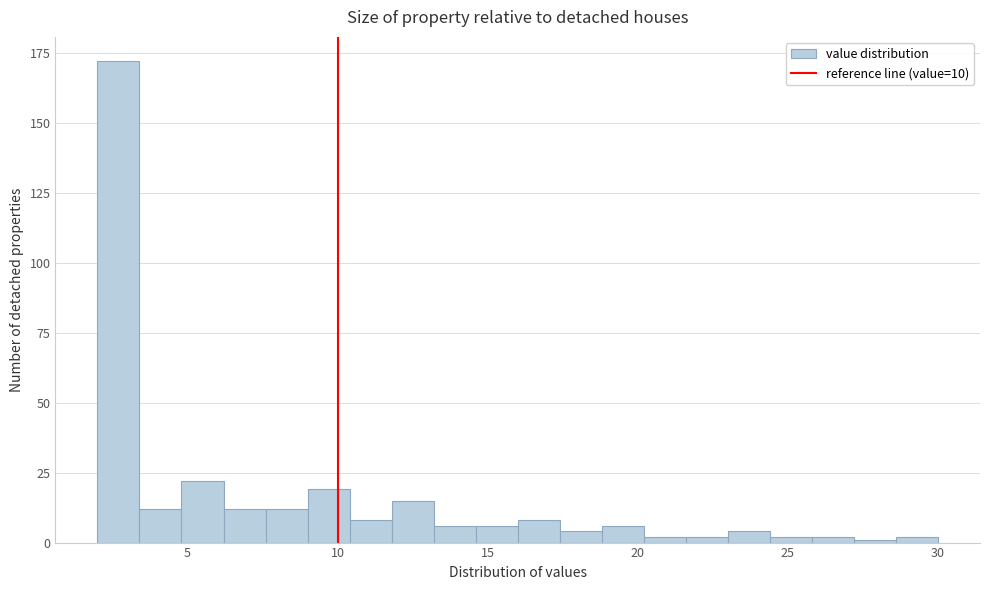

Read against the x-axis, roughly where is the centre of the tallest bar?

2.5